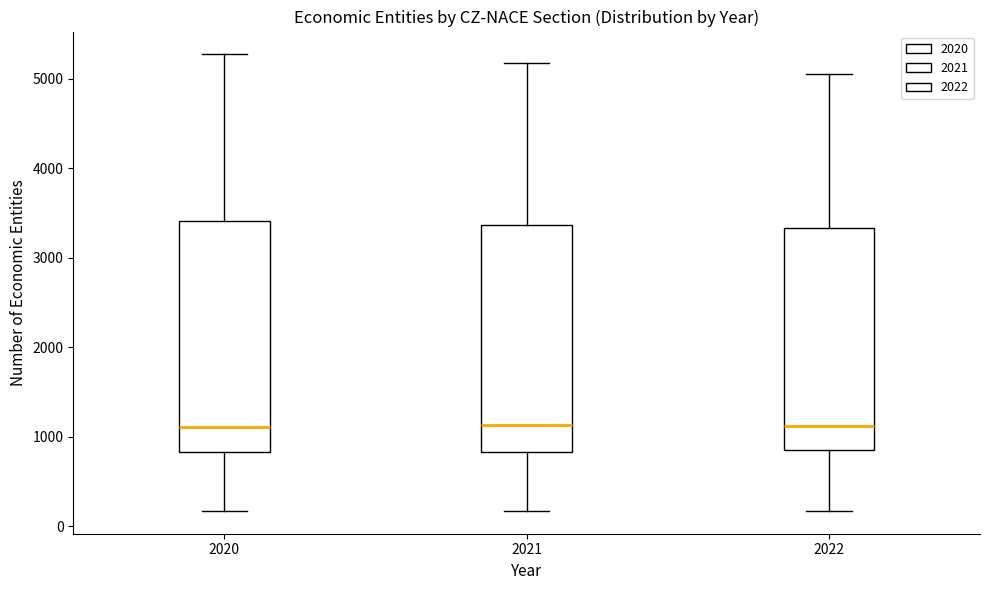

Where does the median line of the box at x = 2021 sit on the y-axis? The values are not printed on the chart, so give them approximately, as read against the axis.

1100